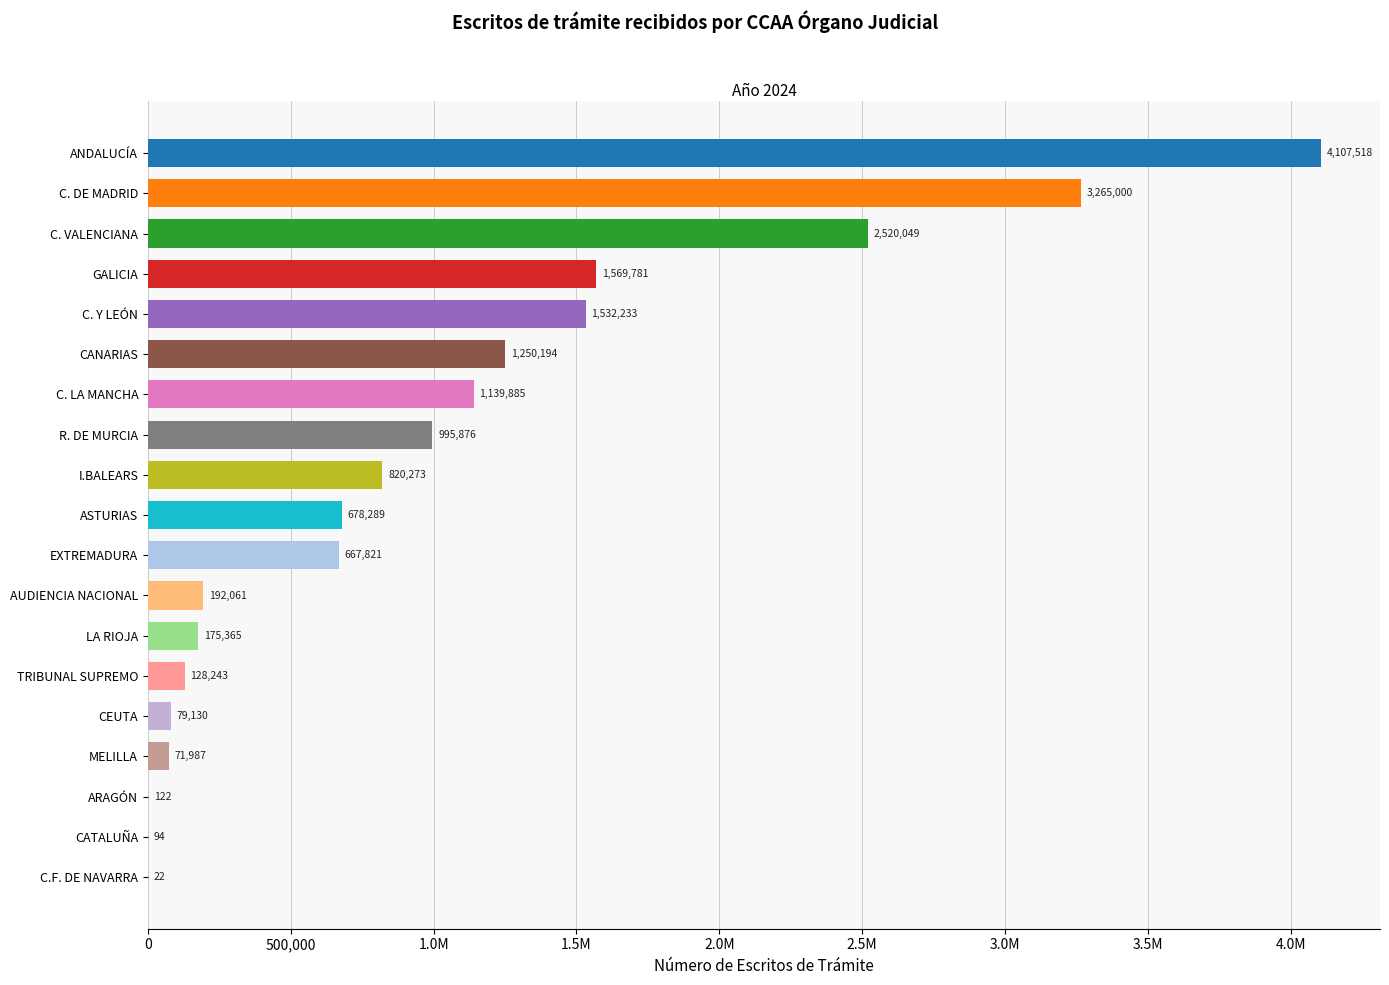

Are the bars horizontal?

Yes